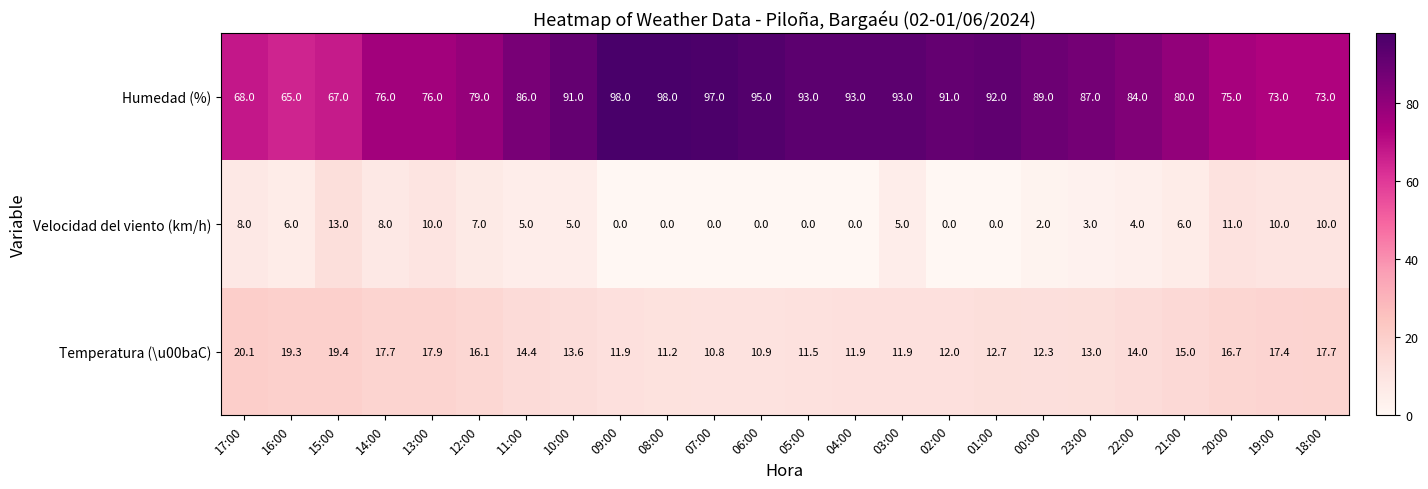

What is the difference between the highest and lowest values at 05:00?

93.0